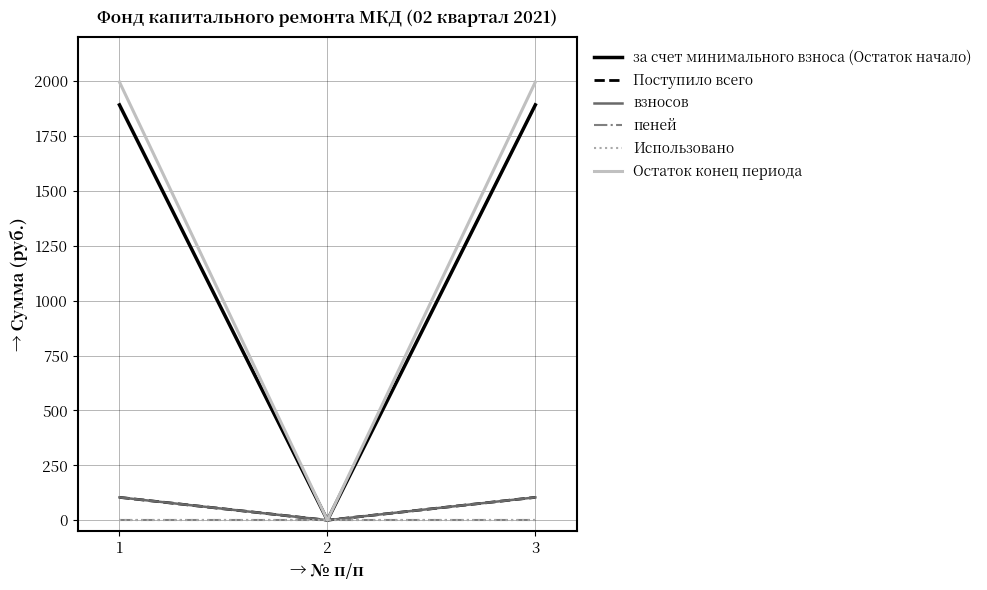

What is the total value across all series at 3?

4096.9